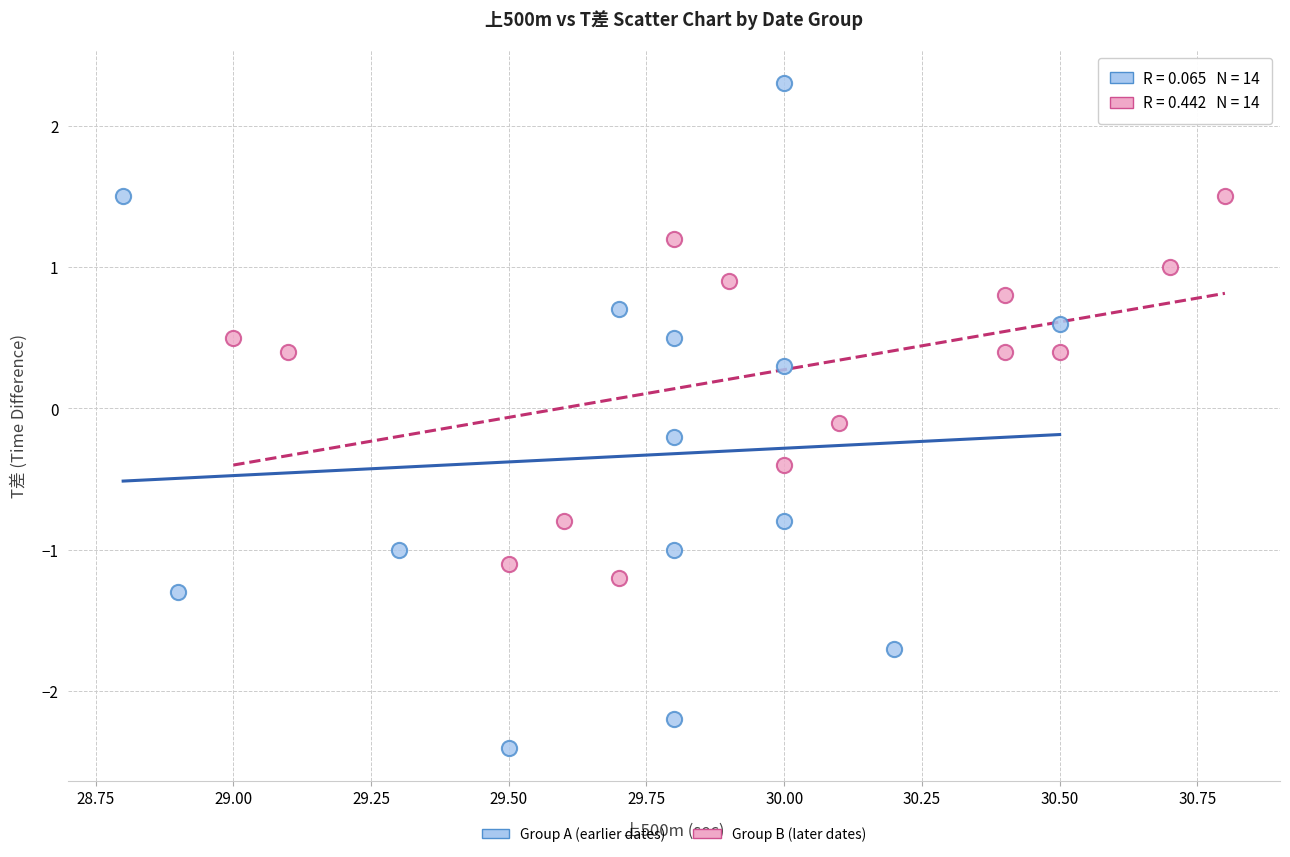

Which series reaches the maximum Y coordinate?

Group A (earlier dates)